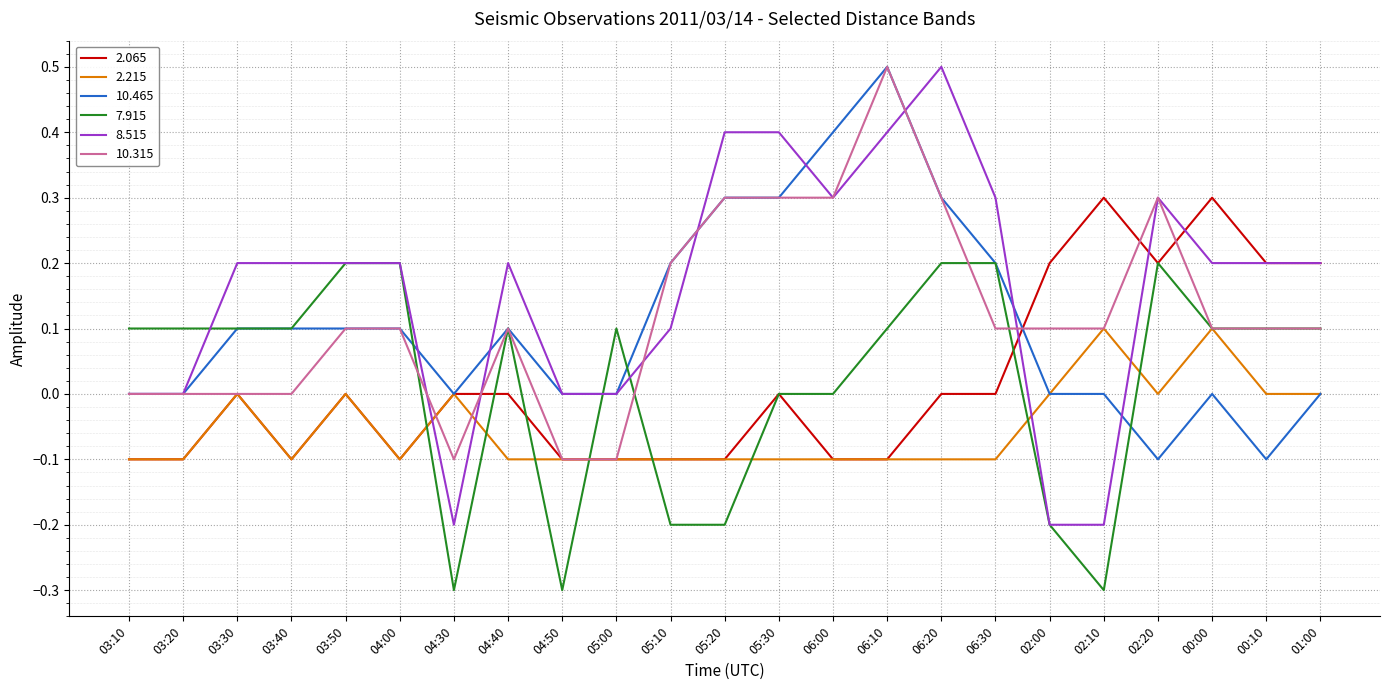

What is the total value across all series at 06:10?

1.3